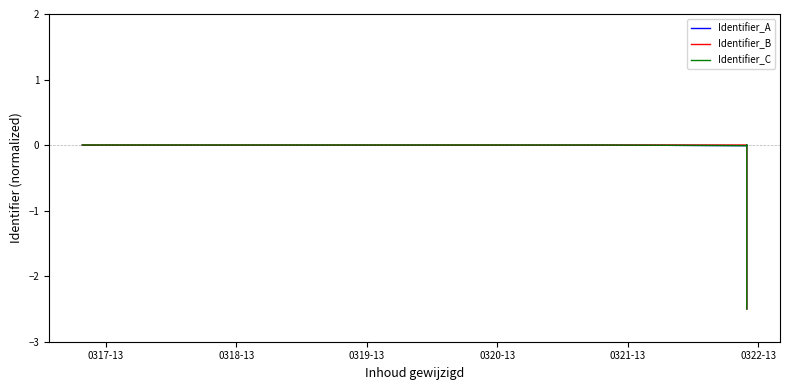

What is the average value of the Identifier_C series?

-0.3